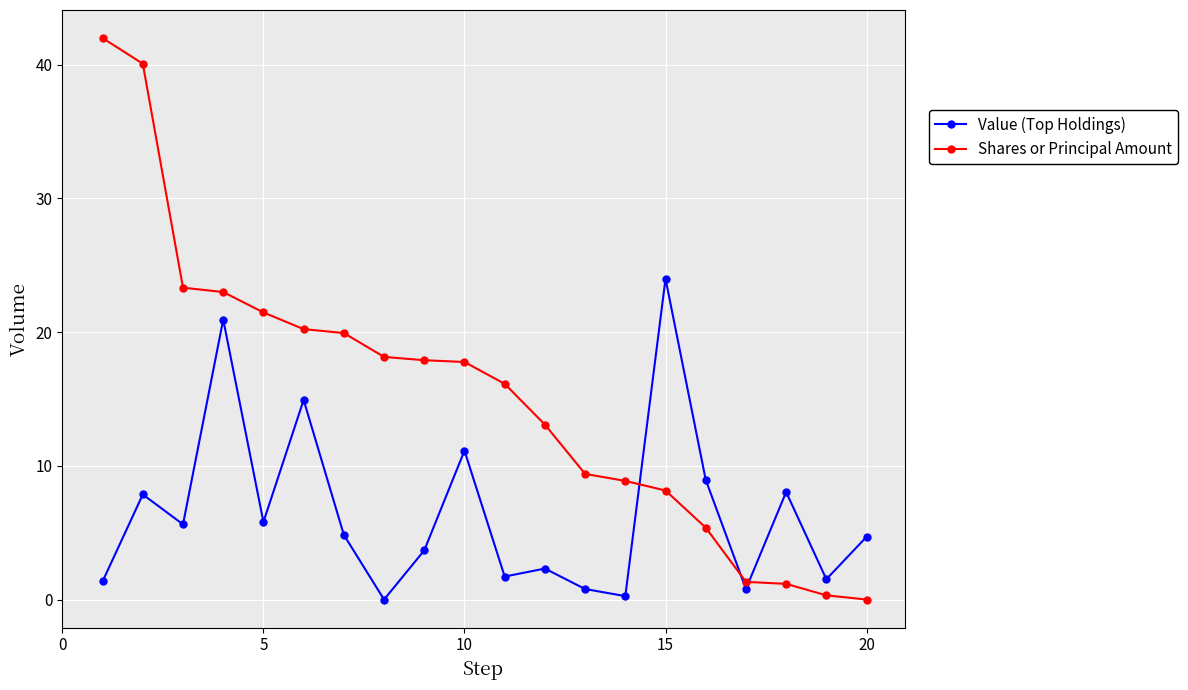

Which series has the widest spread of values?

Shares or Principal Amount